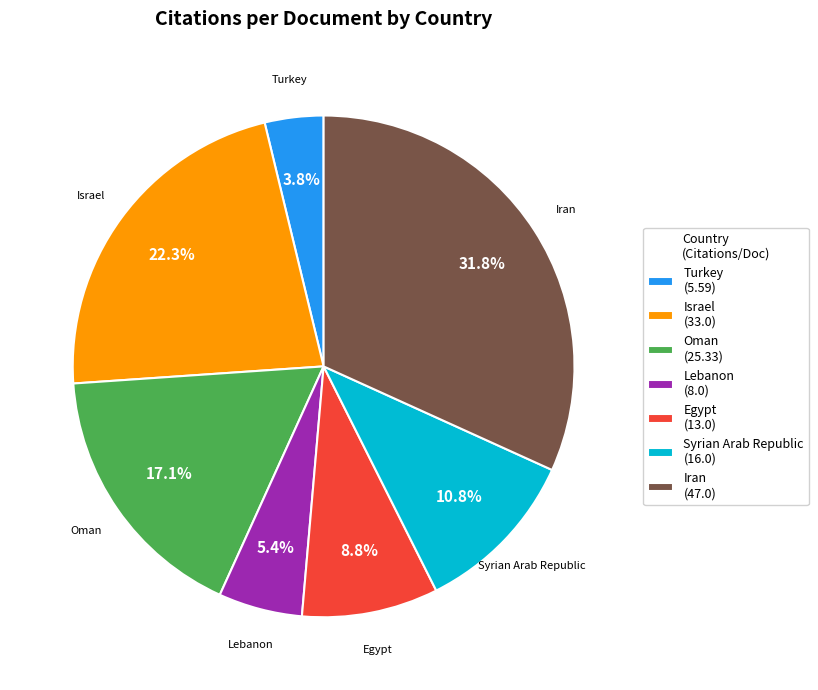

Which has a higher value, Egypt (13.0) or Iran (47.0)?

Iran (47.0)